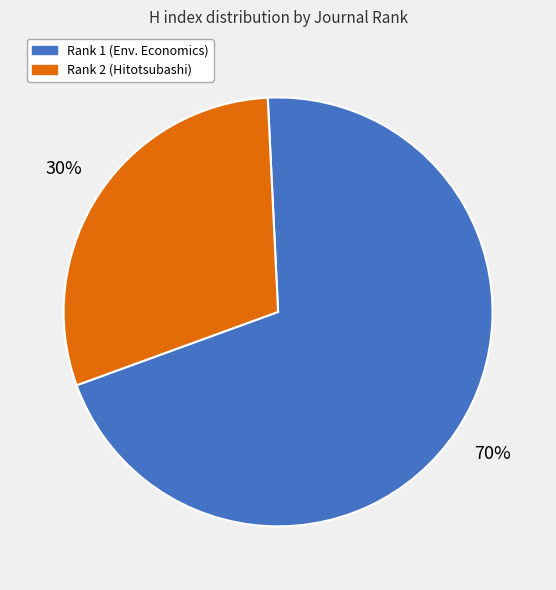

To the nearest percent, what is the difference between the largest and smallest slice percentages?

40%